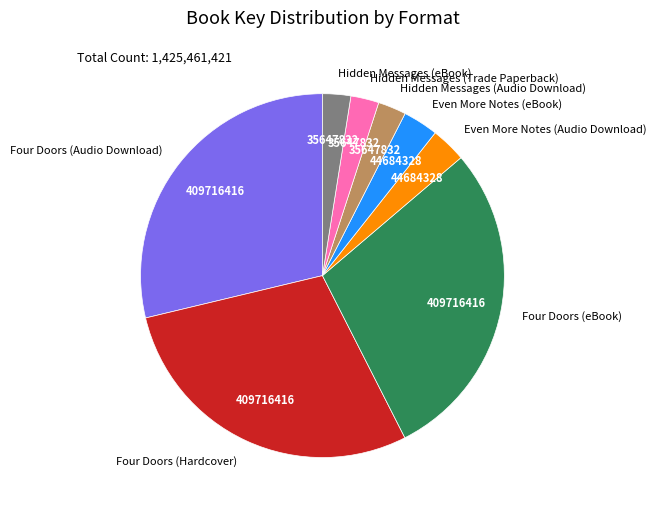

Is it true that Even More Notes (eBook) is 3% of the pie?

True